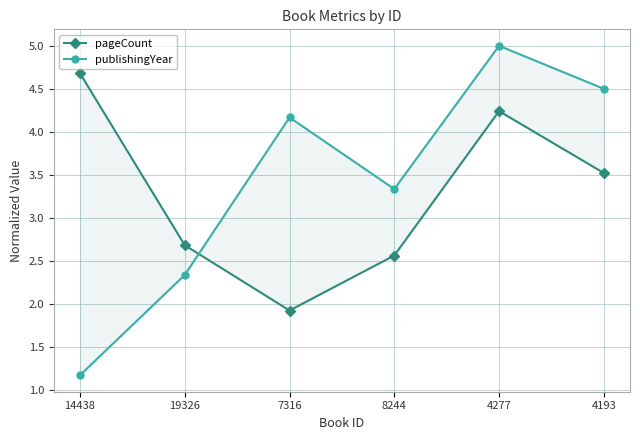

Where is the first local minimum for pageCount?

7316